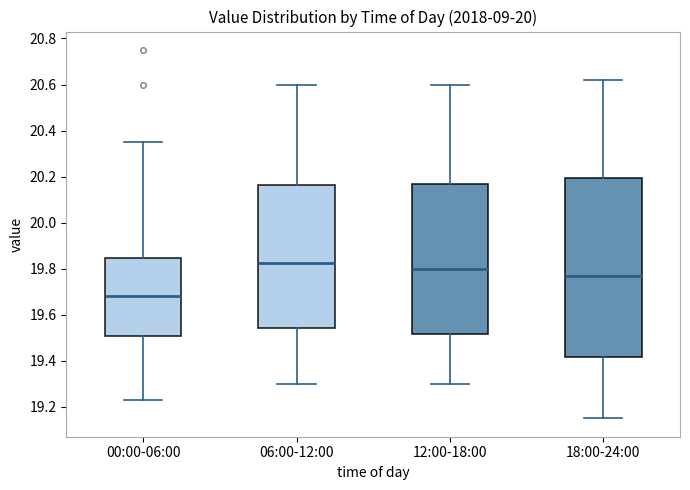

Comparing the boxes themselves (not the whiskers), which one is the tallest?

18:00-24:00